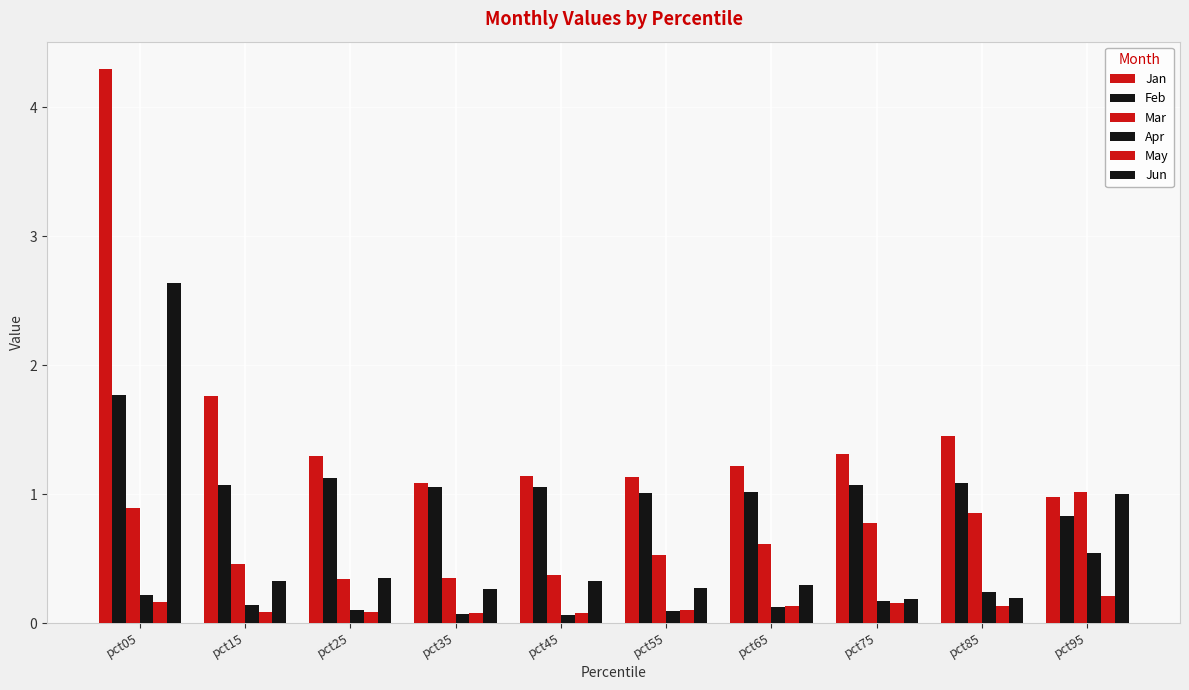

How many categories are shown in the chart?

10